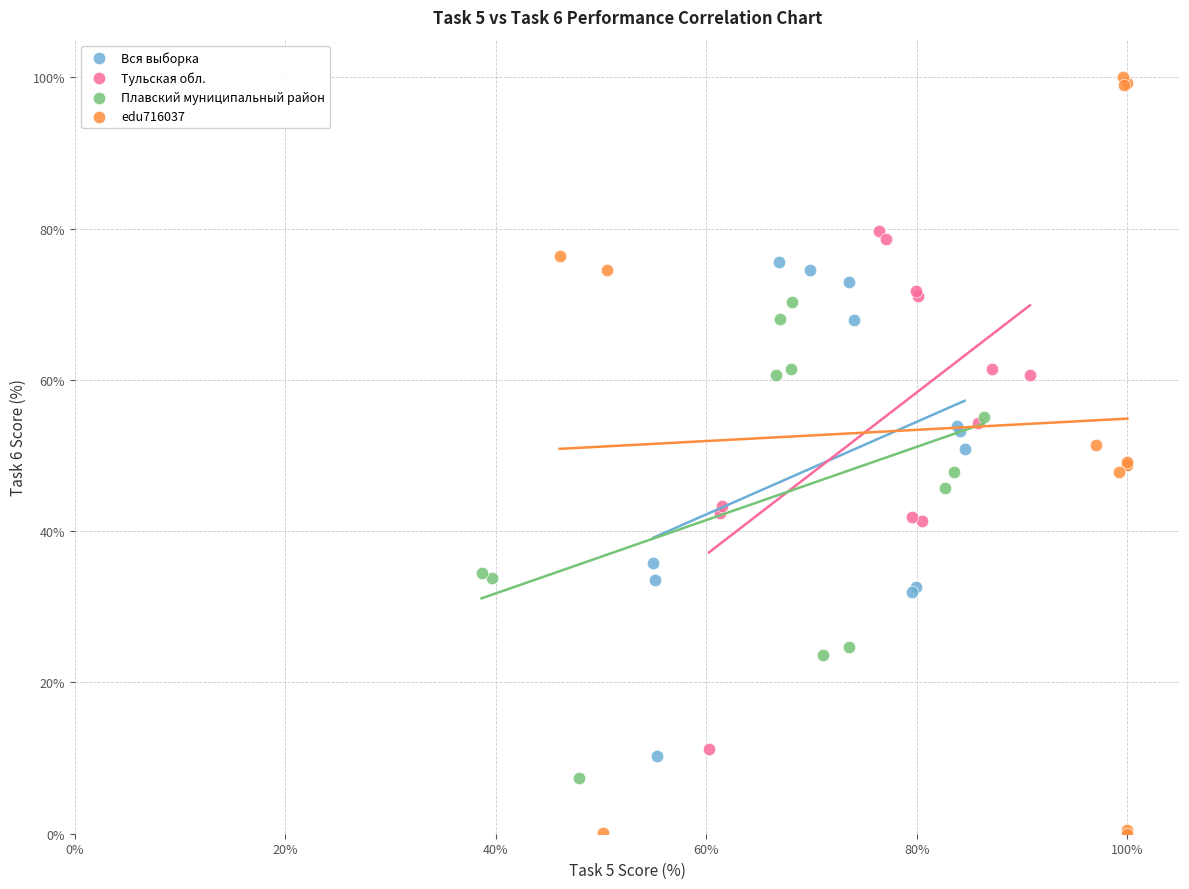

Which series reaches the minimum Y coordinate?

edu716037